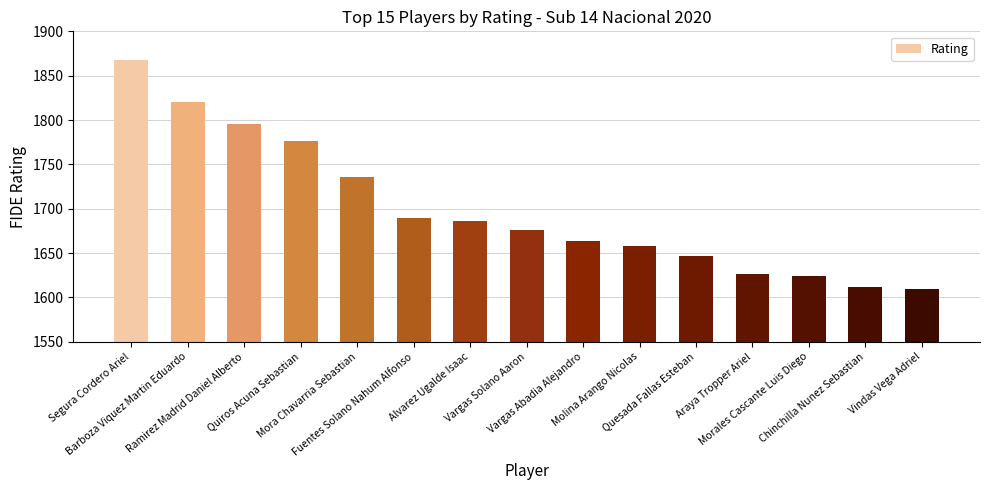

What is the average value?

1699